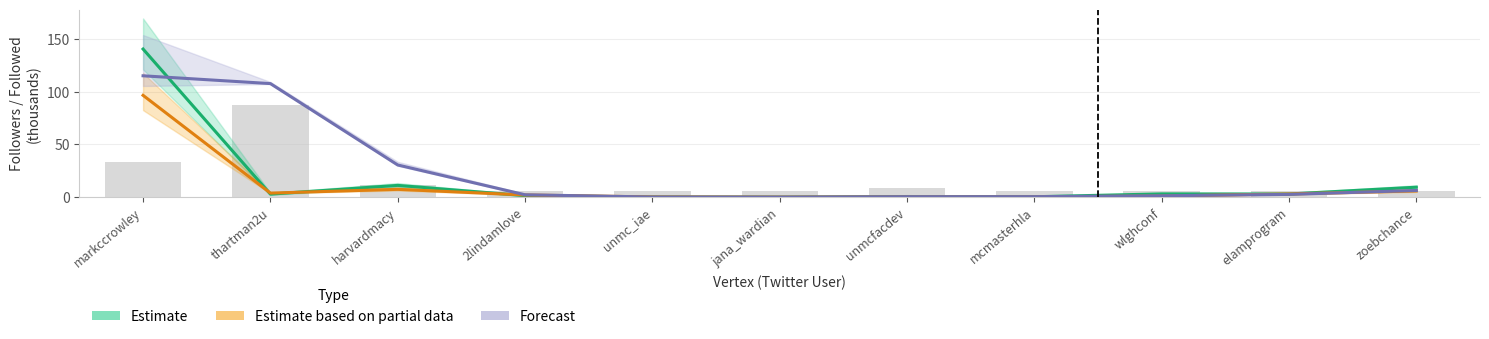

What position from the right is harvardmacy?

9